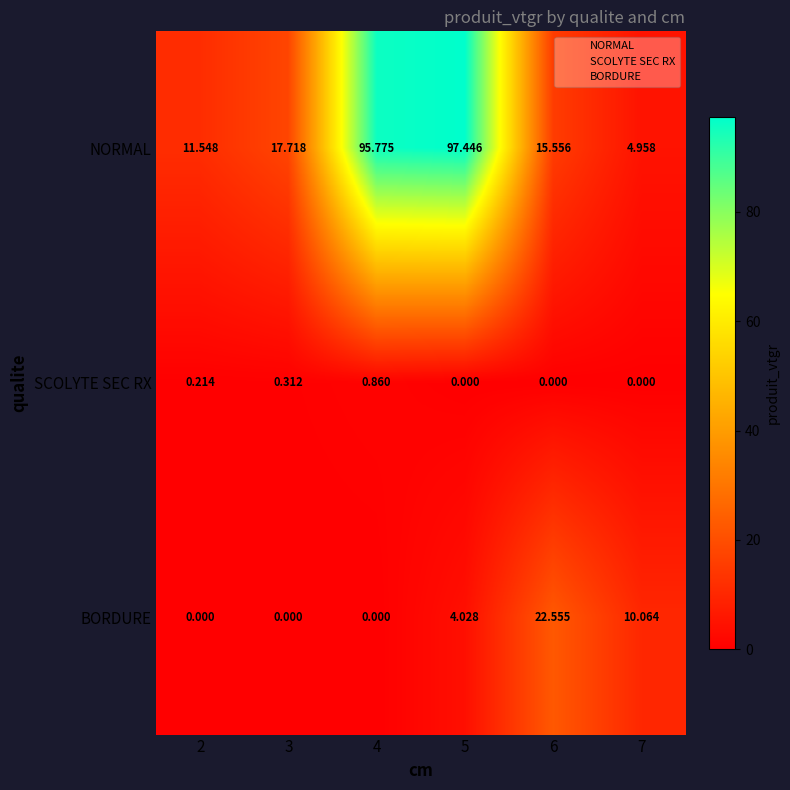

How many data points in BORDURE are less than 4?

3